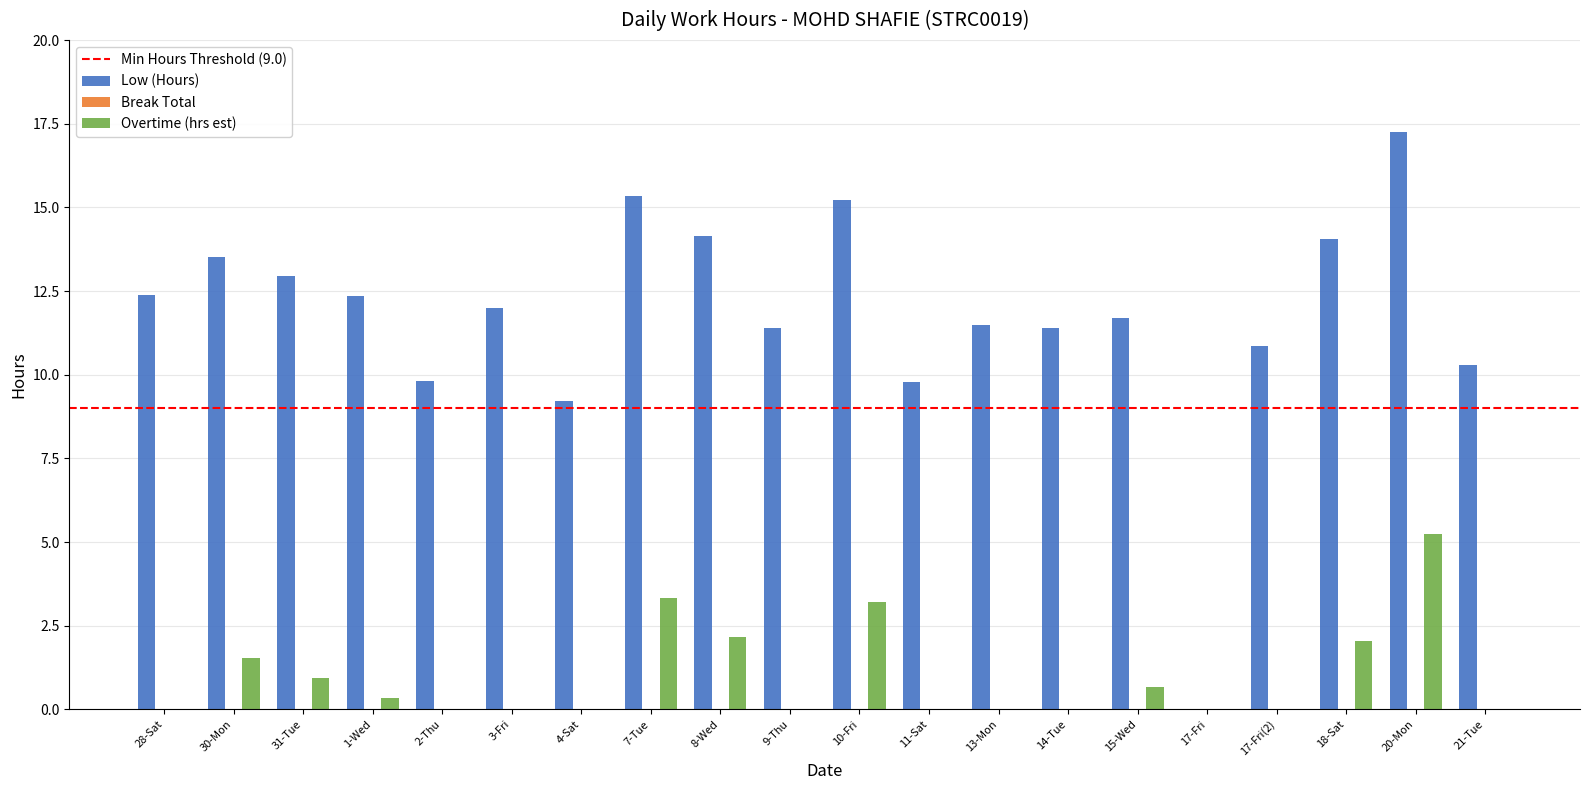

At which label does Low (Hours) first exceed 12?

28-Sat